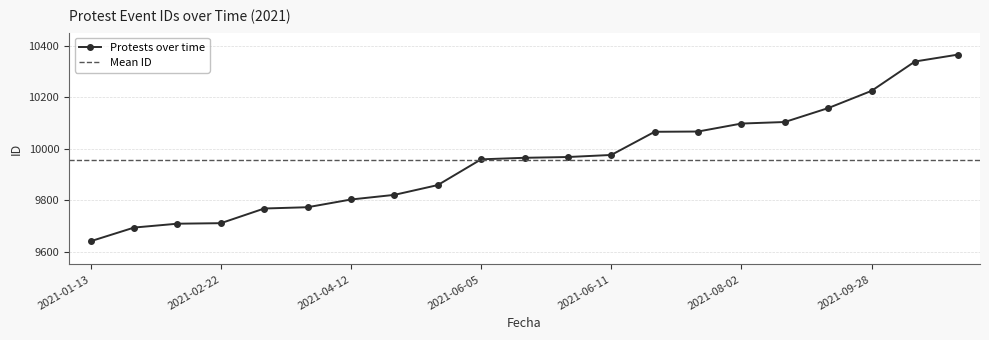

How many data points are less than 9964?

10